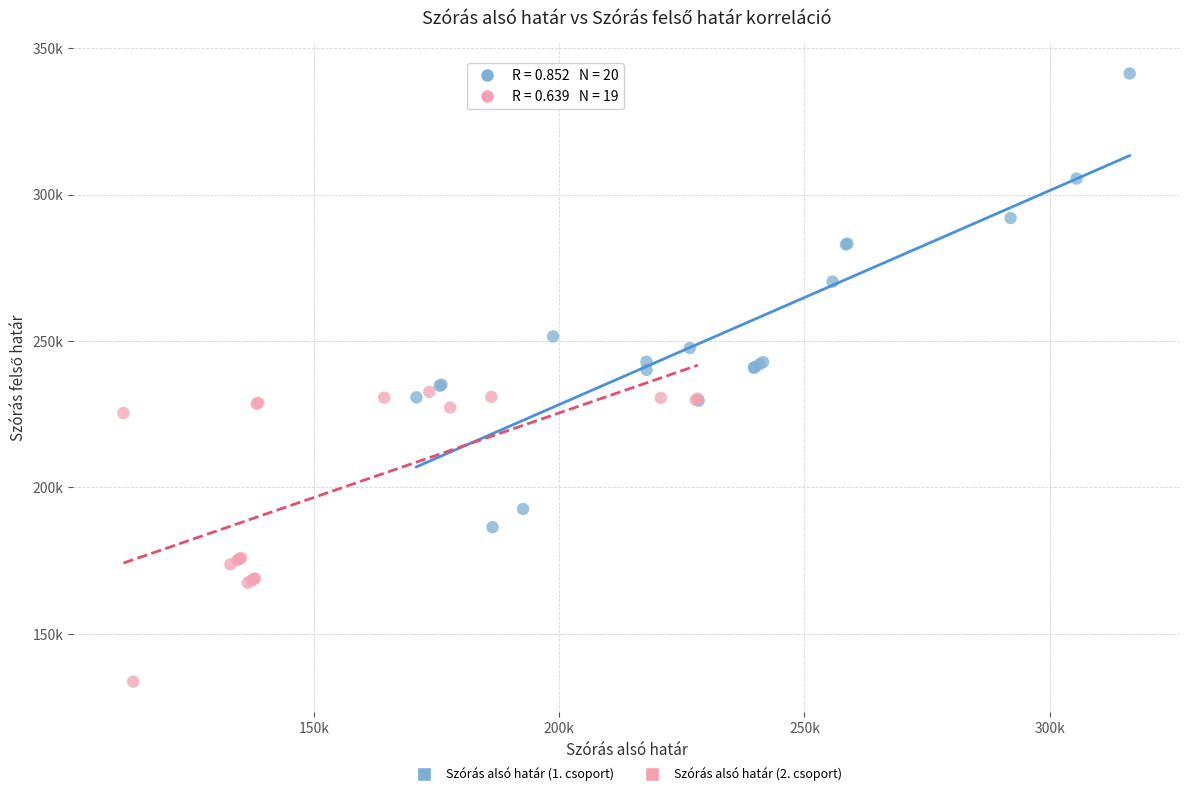

Which series reaches the minimum Y coordinate?

Szórás alsó határ (2. csoport)